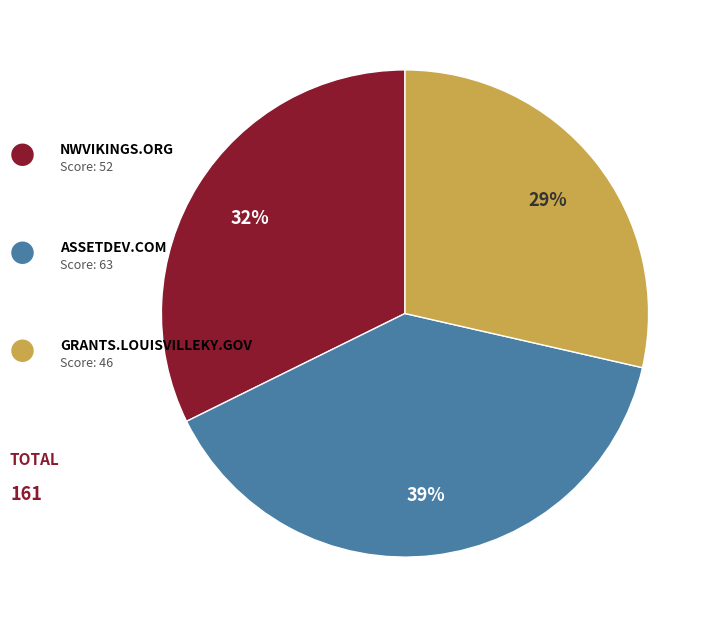

To the nearest percent, what is the average slice percentage?

33%